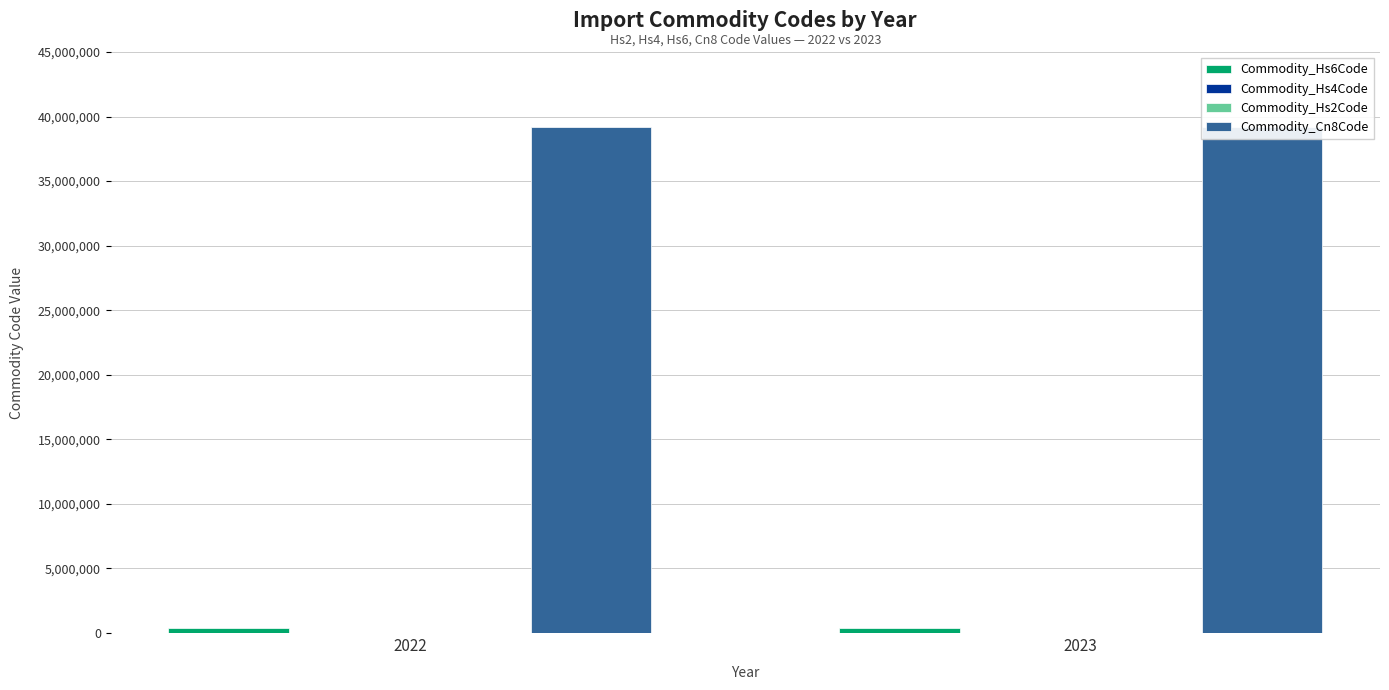

What is the spread (max minus min) of values at 2022?

39228961